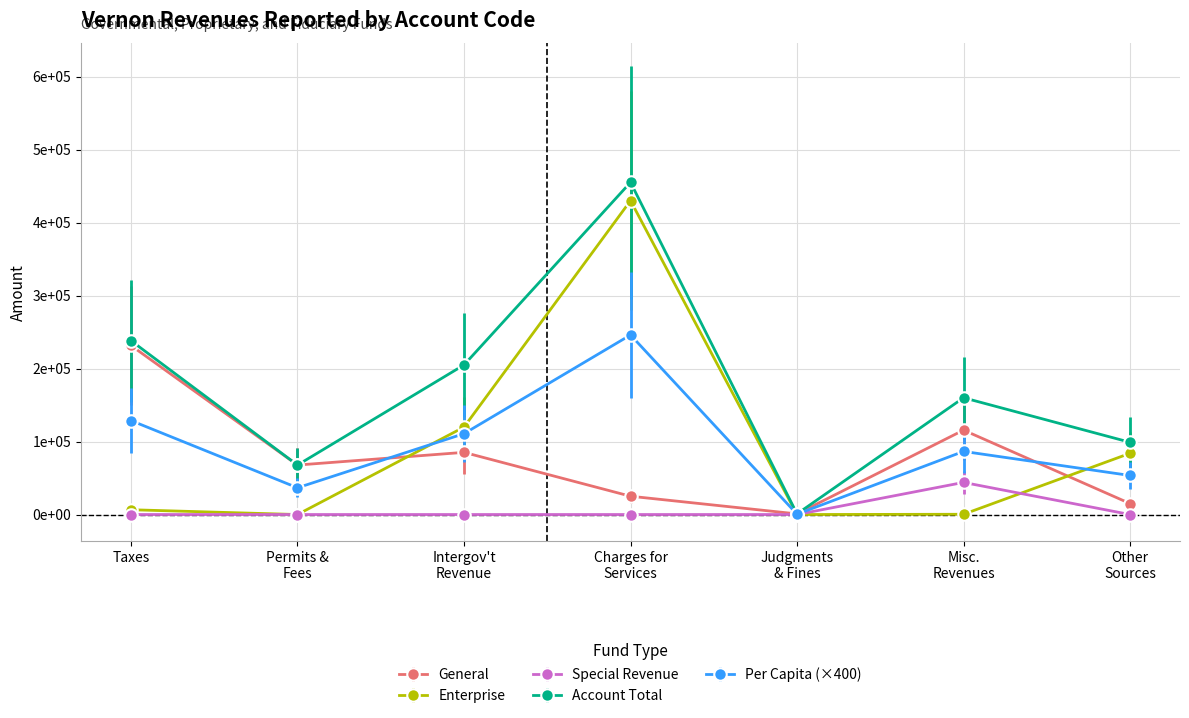

Is this an area chart (filled region under the line)?

No